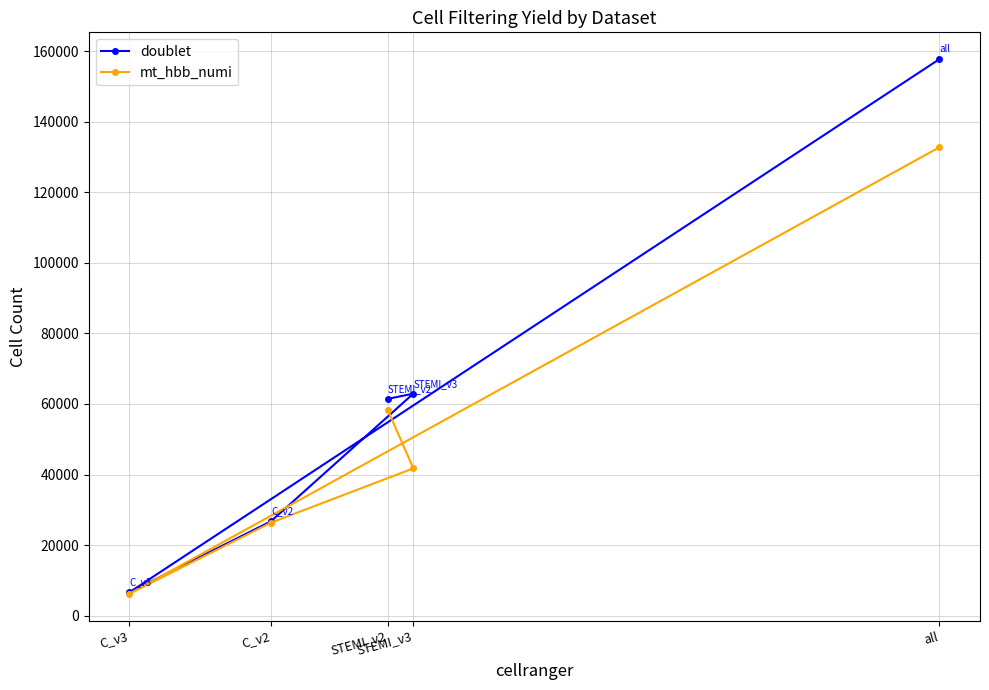

What is the greatest value displayed?

157733